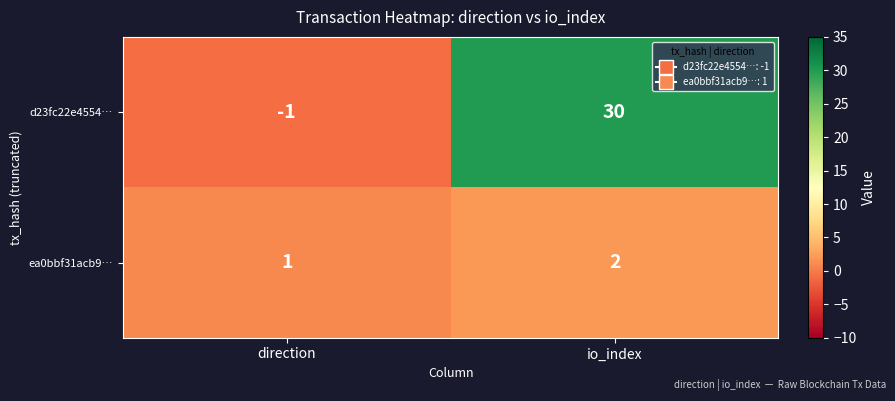

At how many categories does at least one series exceed 14?

1